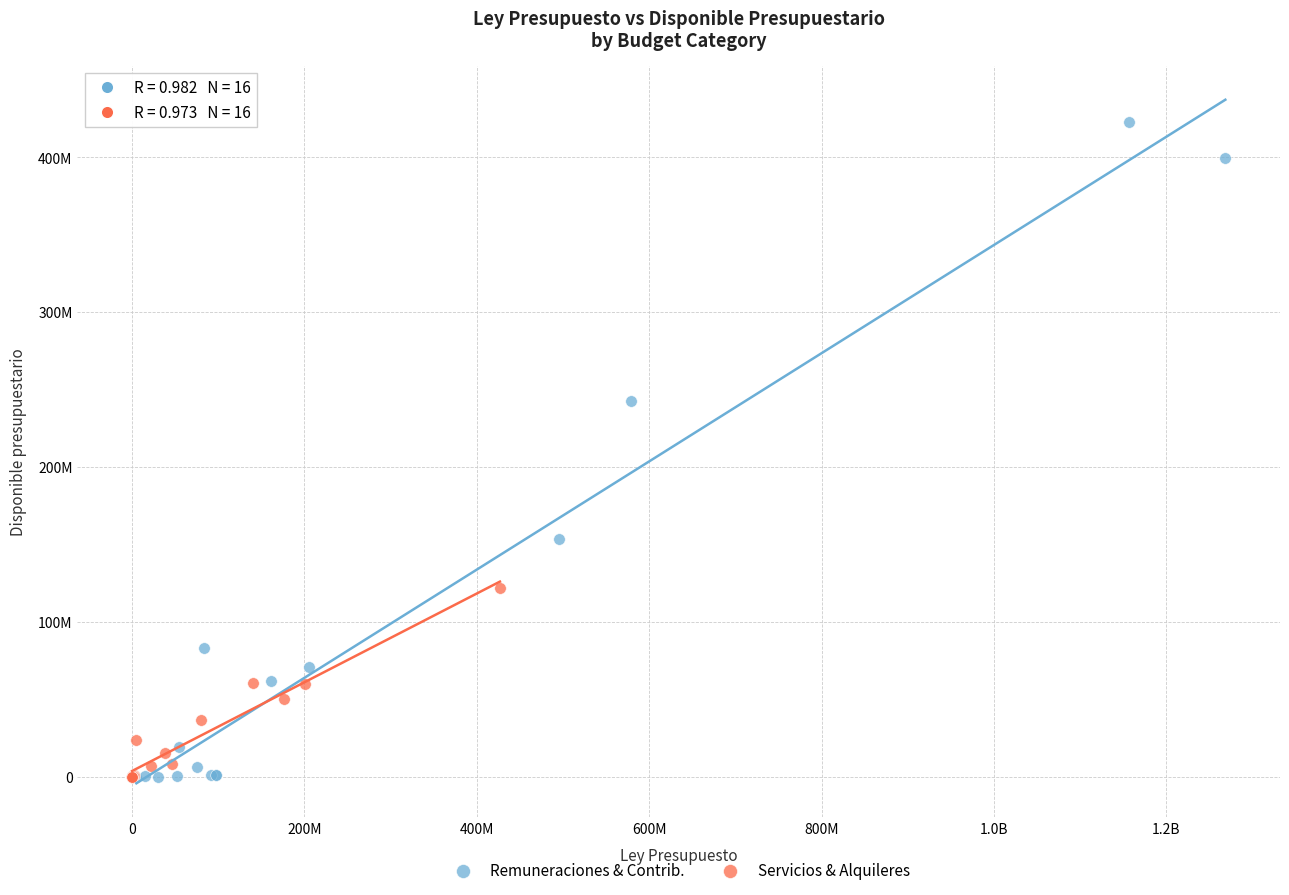

Which series has the widest spread of Y values?

Remuneraciones & Contrib.